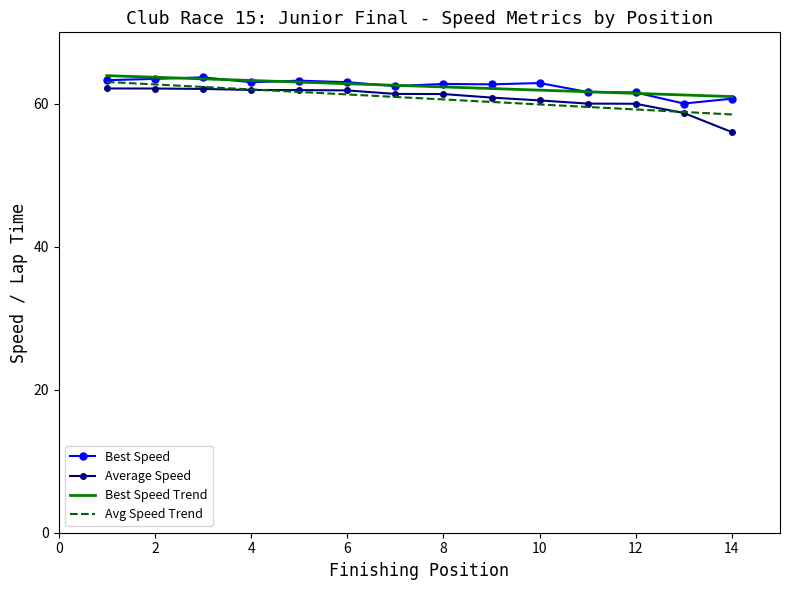

Which series has the largest total across all categories?

Best Speed